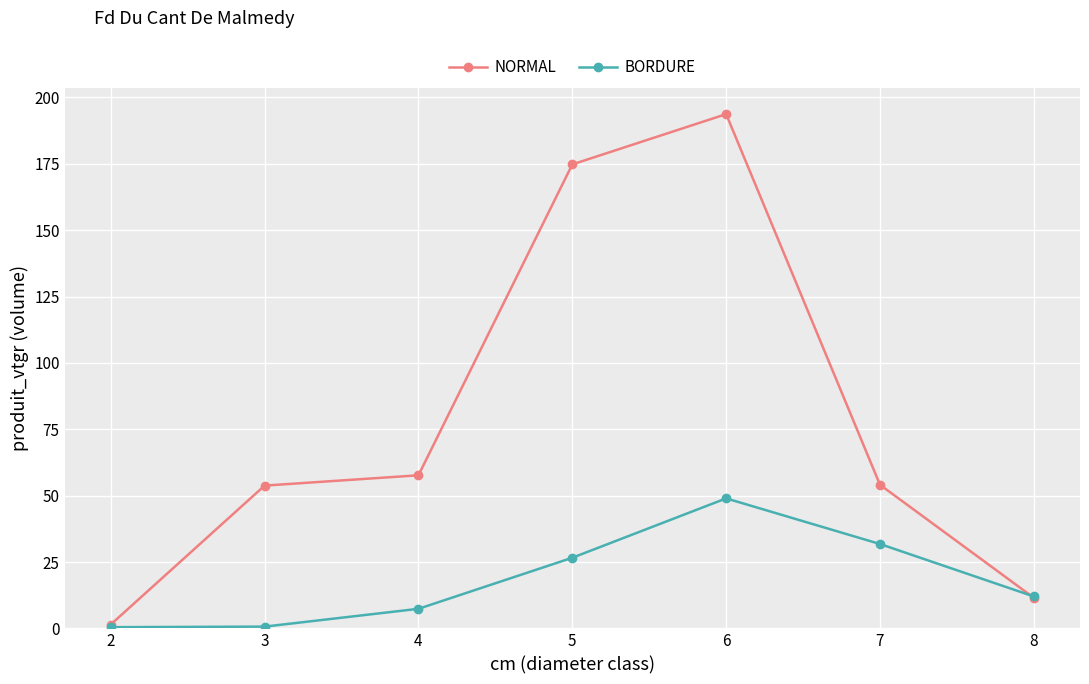

The value of NORMAL at 3 is 53.8. True or false?

True